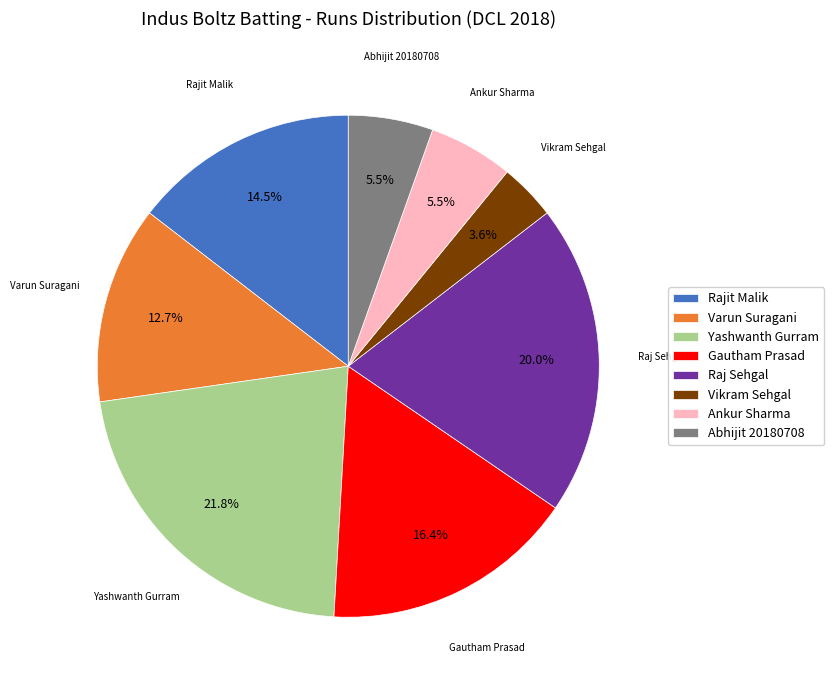

Does any single category account for the majority?

No